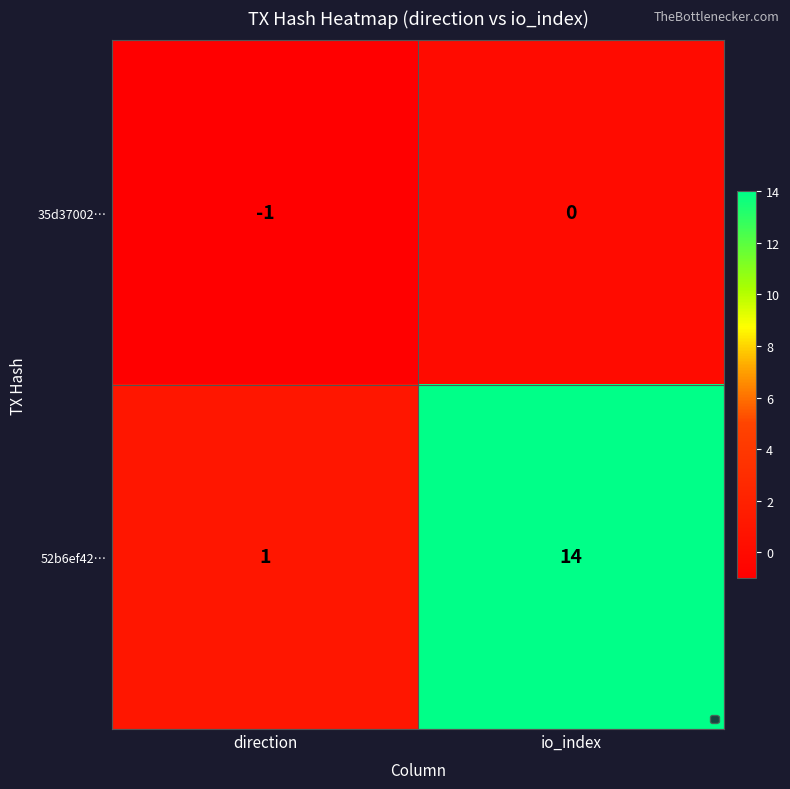

Is it true that 52b6ef42… equals 1 at direction?

True